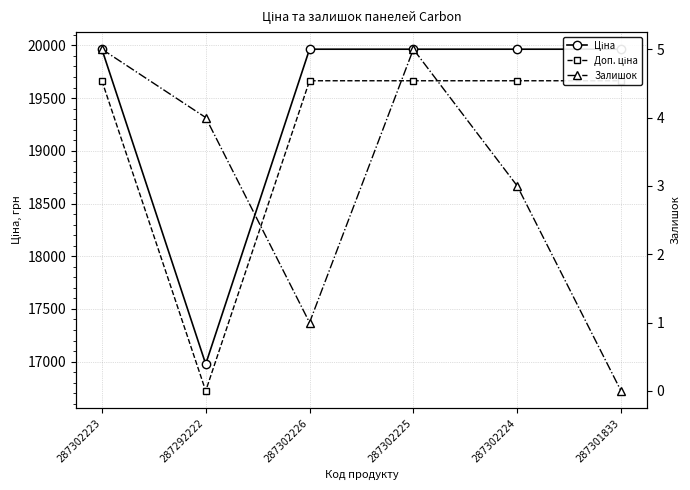

What position from the left is 287302226?

3